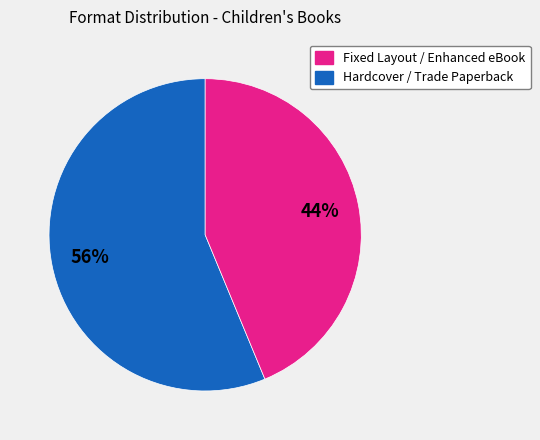

Does any single category account for the majority?

Yes